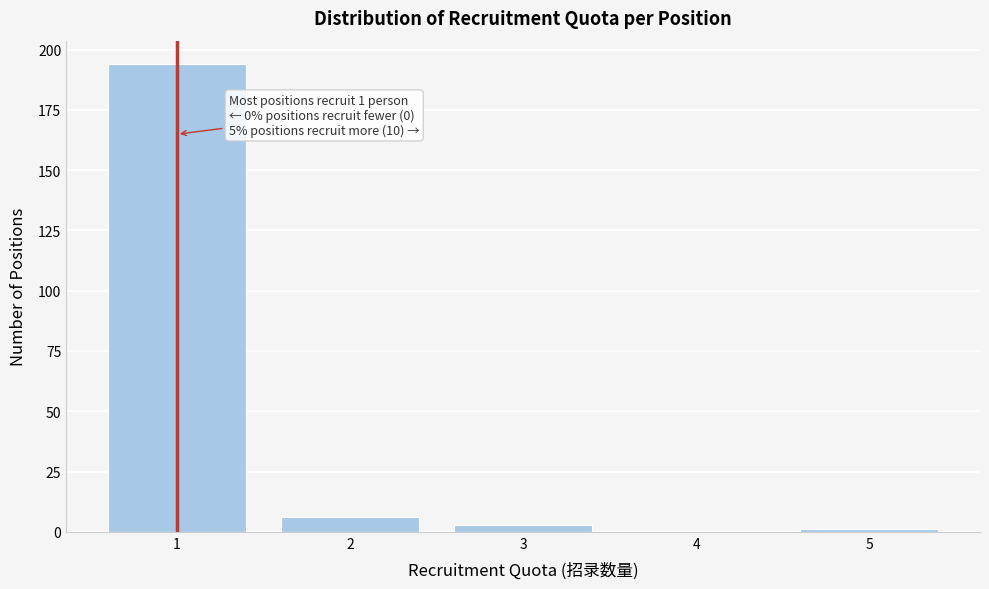

Reading right to left, extract all data points from this chart.

5=1	4=0	3=3	2=6	1=194